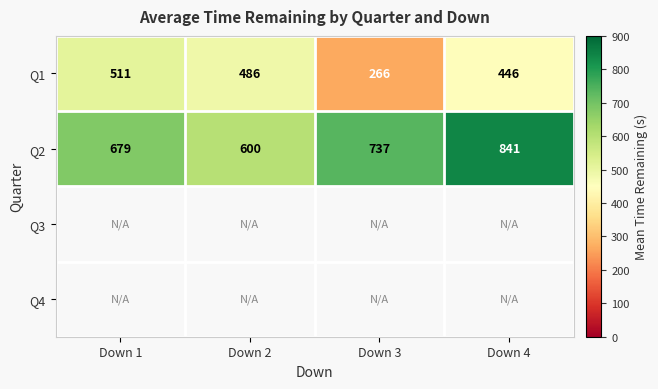

Which has a higher value, Down 1 or Down 4?

Down 1